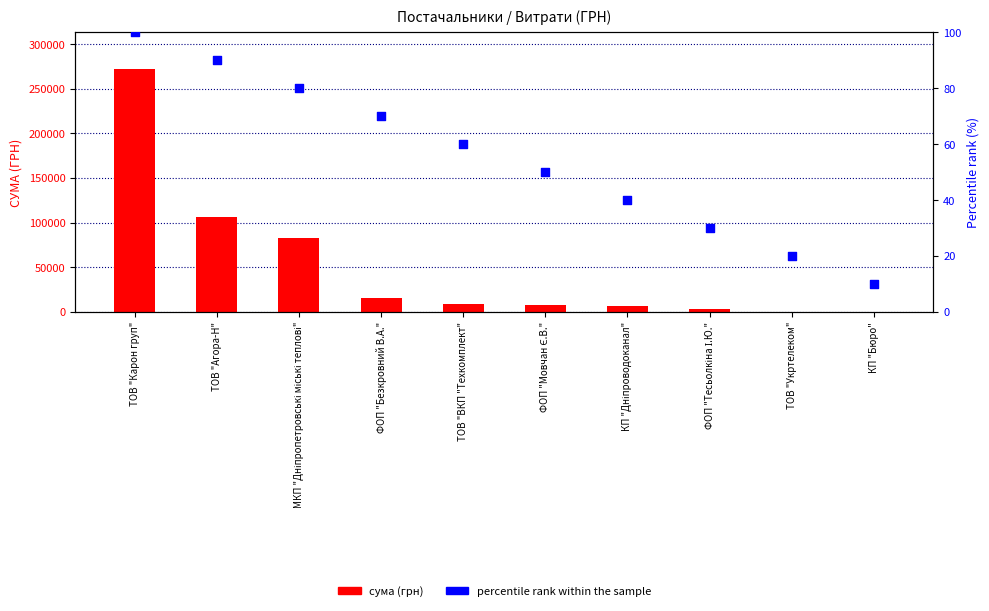

Which series contains the lowest Y value?

Percentile rank